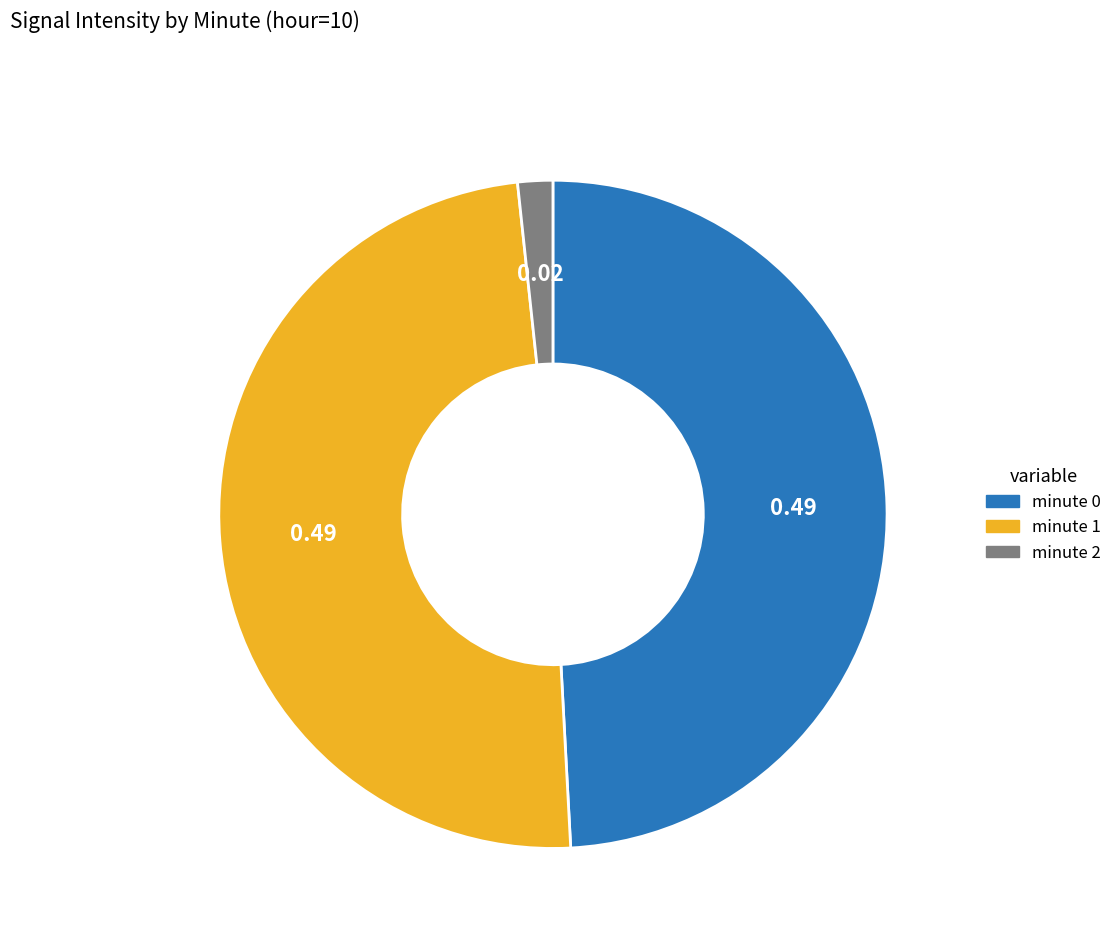

Which has a higher value, minute 2 or minute 0?

minute 0